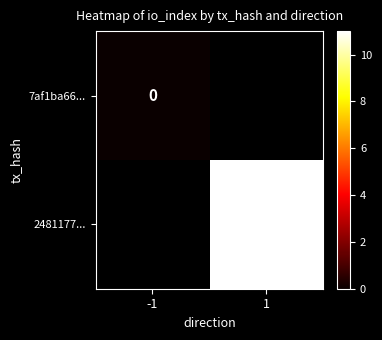

Which category has the lowest value in the 2481177... series?

-1